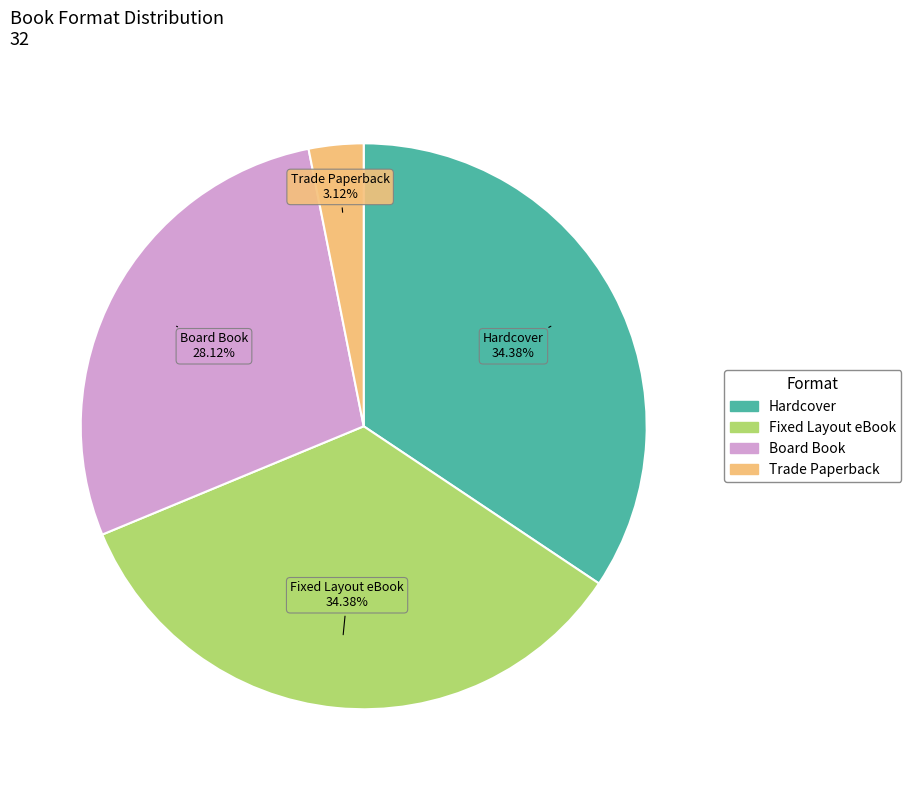

Which slice is the smallest?

Trade Paperback